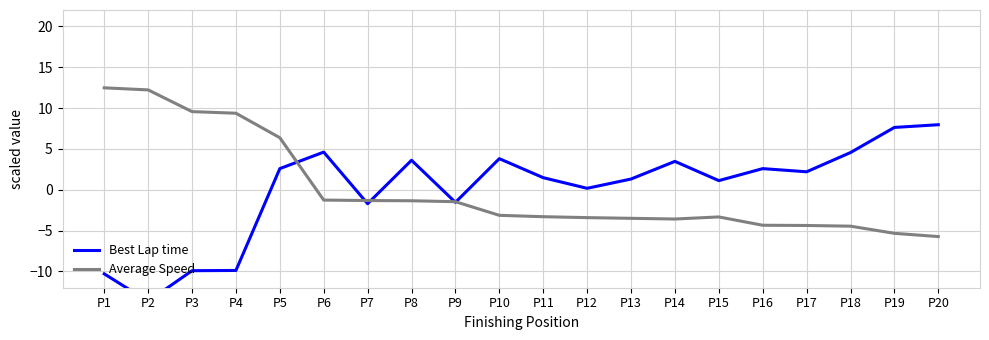

The Best Lap time series shows 1.7 at P15. True or false?

False